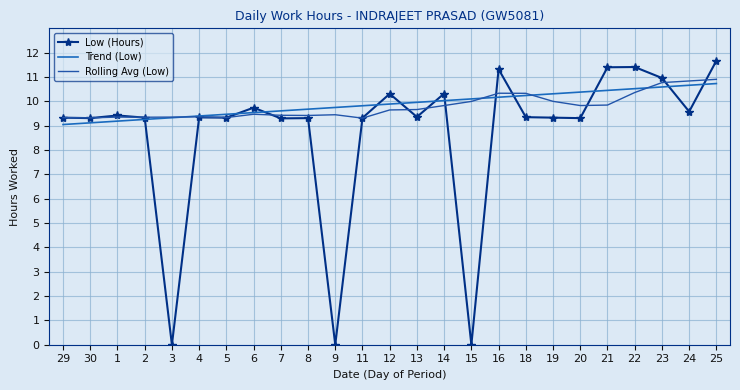

What is the lowest value of the Trend (Low) series?

9.0